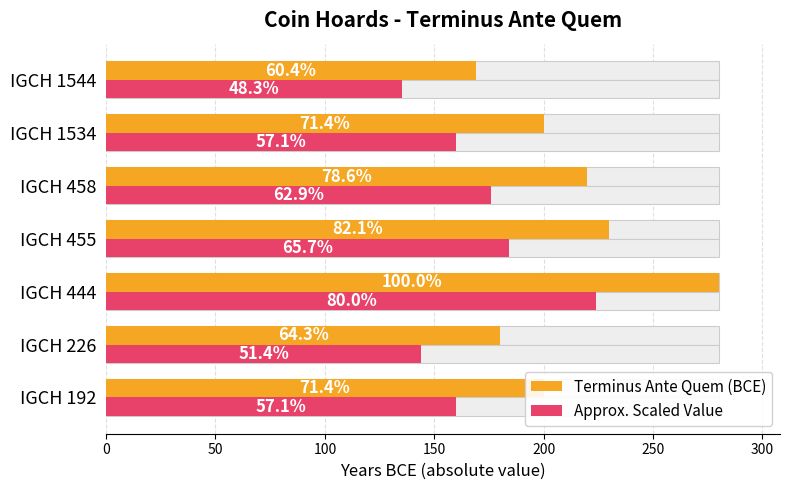

At IGCH 192, list the series in order from largest to smallest.

Terminus Ante Quem (BCE), Approx. Scaled Value